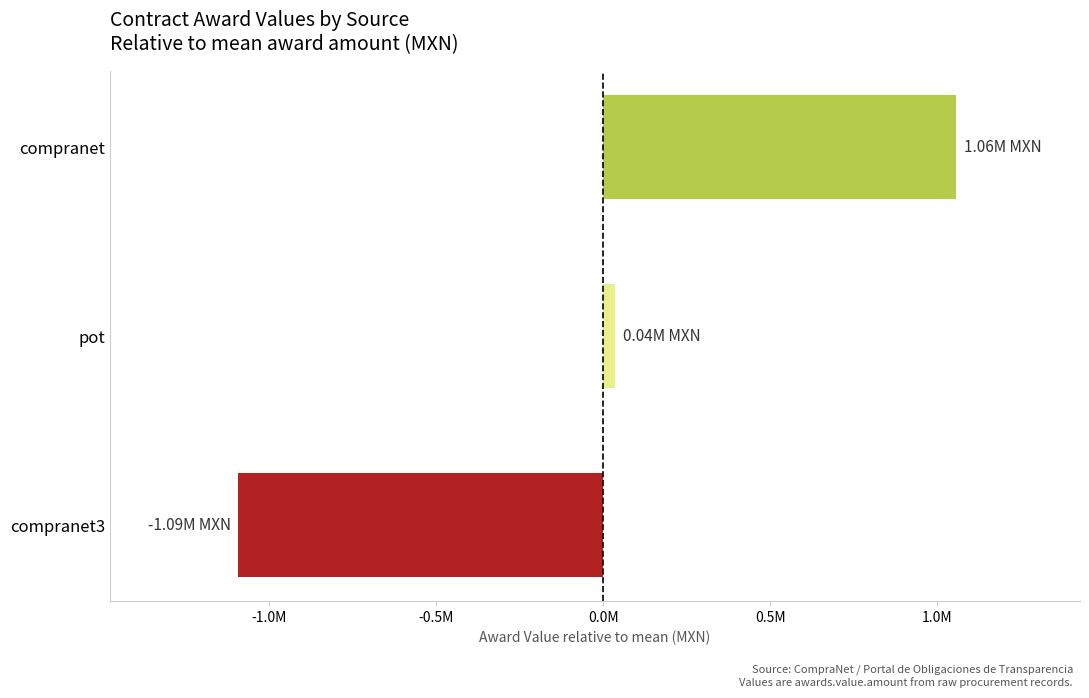

Does the chart contain stacked bars?

No